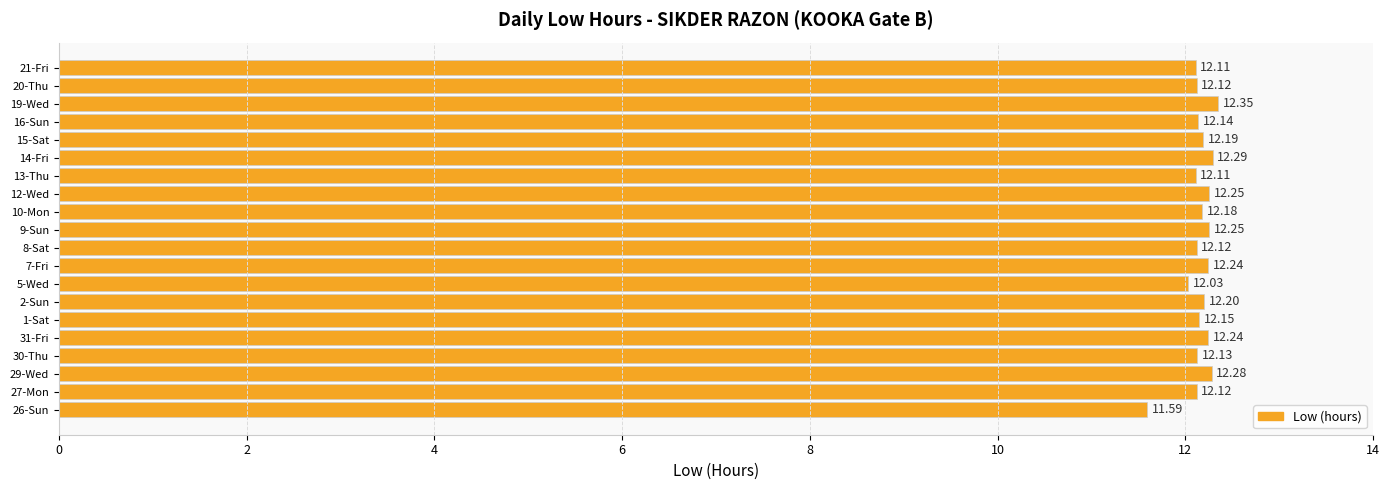

What is the ratio of the value at 31-Fri to the value at 2-Sun?

1.0